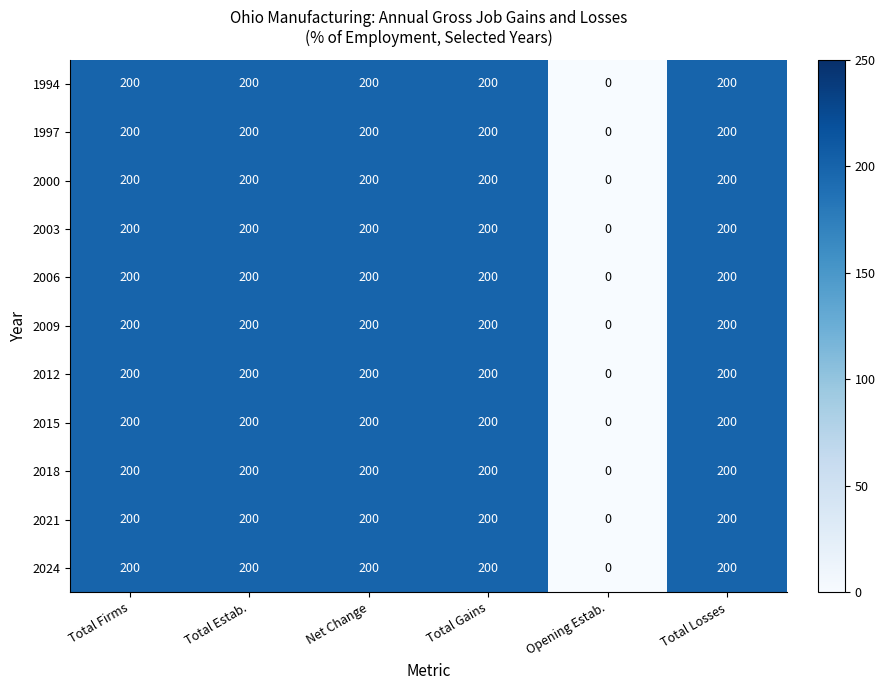

What value does the 2021 series have at Total Losses?

200